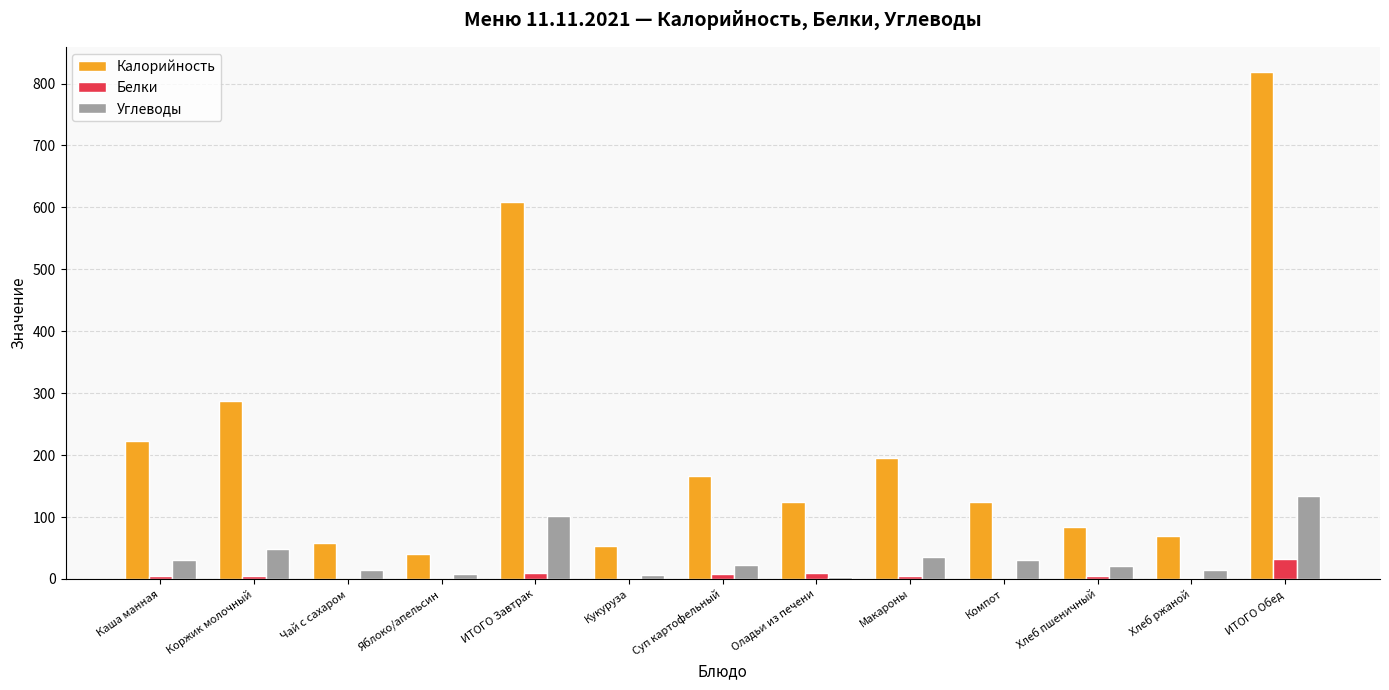

Where is Калорийность nearest to the value 429?

Коржик молочный